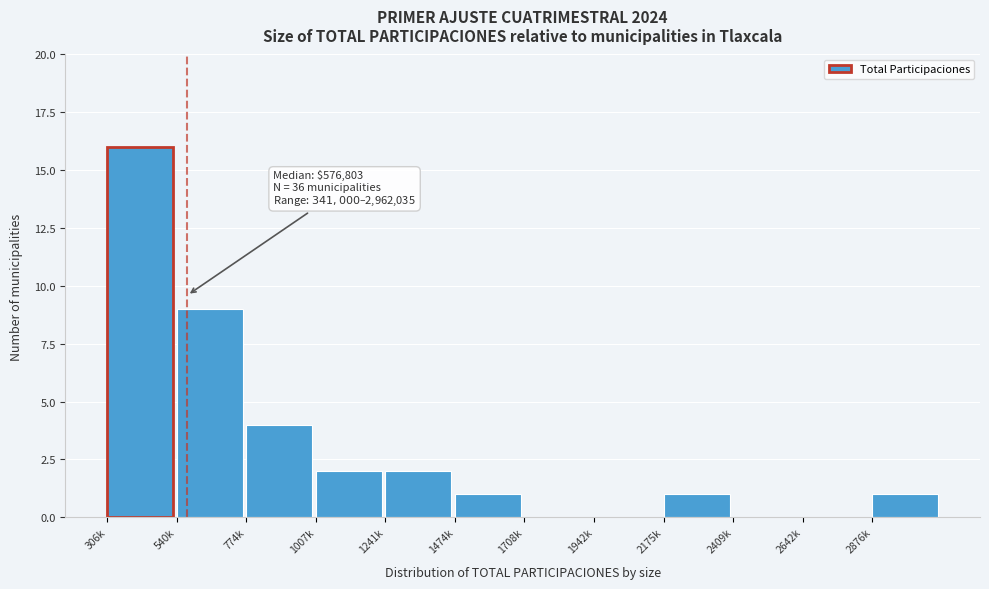

Reading right to left, transcribe all the data shown in this chart.

2876k=1	2642k=0	2409k=0	2175k=1	1942k=0	1708k=0	1474k=1	1241k=2	1007k=2	774k=4	540k=9	306k=16